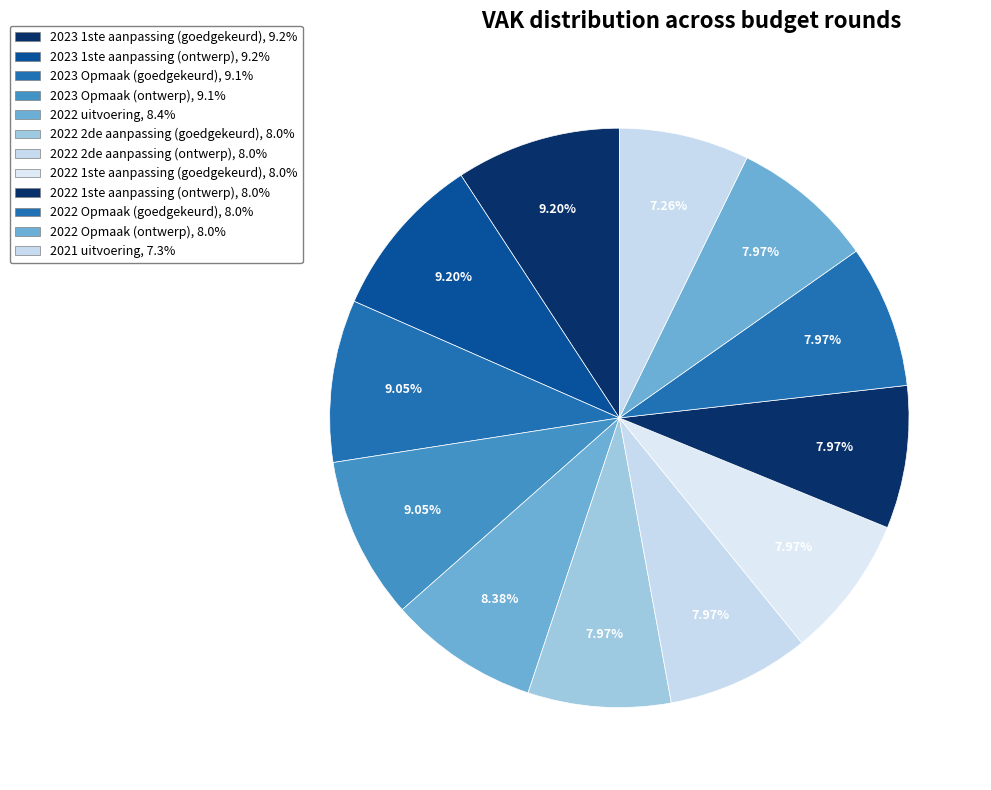

Count the number of slices in the pie.

12